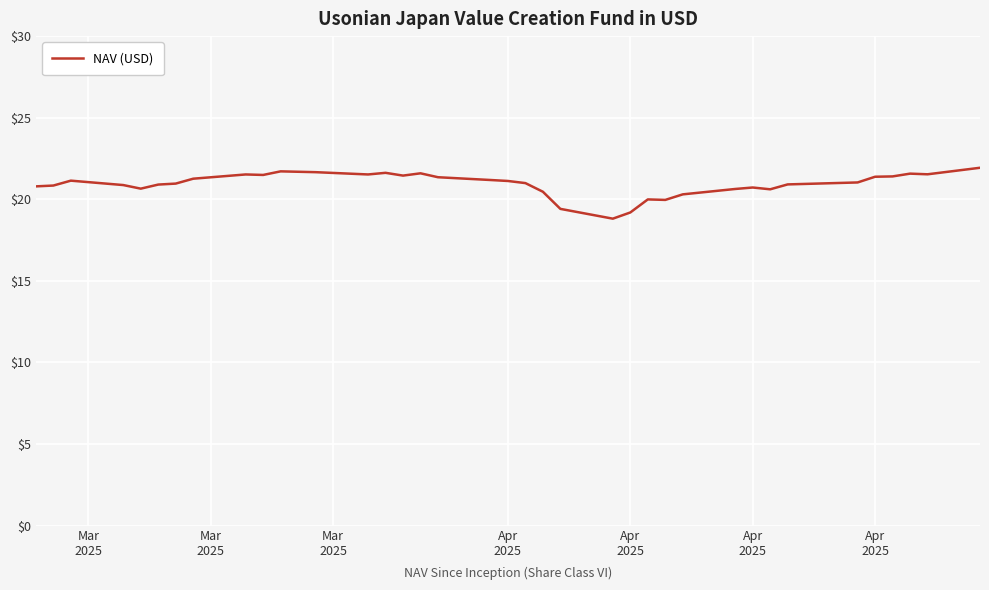

What is the greatest value displayed?

21.9